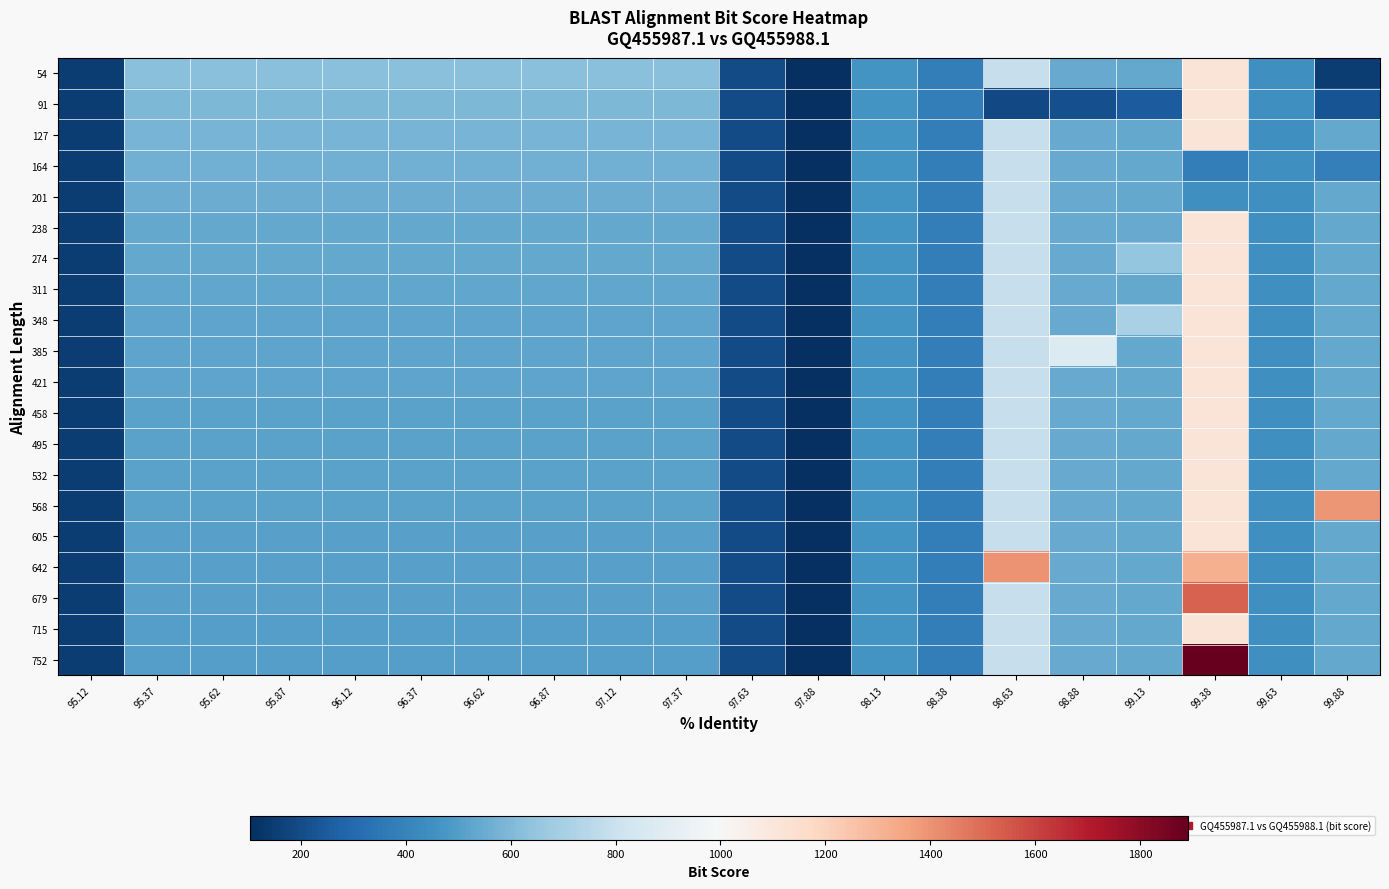

Reading left to right, transcribe all the data shown in this chart.

54: 95.12=144.0	95.37=620.8	95.62=620.8	95.87=620.8	96.12=620.8	96.37=620.8	96.62=620.8	96.87=620.8	97.12=620.8	97.37=620.8	97.63=194.0	97.88=102.0	98.13=459.0	98.38=381.0	98.63=793.5	98.88=543.0	99.13=540.8	99.38=1113.2	99.63=451.0	99.88=145.0
91: 95.12=144.0	95.37=597.2	95.62=597.2	95.87=597.2	96.12=597.2	96.37=597.2	96.62=597.2	96.87=597.2	97.12=597.2	97.37=597.2	97.63=194.0	97.88=102.0	98.13=459.0	98.38=381.0	98.63=188.0	98.88=211.0	99.13=254.0	99.38=1113.2	99.63=451.0	99.88=225.0
127: 95.12=144.0	95.37=580.6	95.62=580.6	95.87=580.6	96.12=580.6	96.37=580.6	96.62=580.6	96.87=580.6	97.12=580.6	97.37=580.6	97.63=194.0	97.88=102.0	98.13=459.0	98.38=381.0	98.63=793.5	98.88=543.0	99.13=540.8	99.38=1113.2	99.63=451.0	99.88=536.5
164: 95.12=144.0	95.37=565.7	95.62=565.7	95.87=565.7	96.12=565.7	96.37=565.7	96.62=565.7	96.87=565.7	97.12=565.7	97.37=565.7	97.63=194.0	97.88=102.0	98.13=459.0	98.38=381.0	98.63=793.5	98.88=543.0	99.13=540.8	99.38=380.0	99.63=451.0	99.88=382.0
201: 95.12=144.0	95.37=551.7	95.62=551.7	95.87=551.7	96.12=551.7	96.37=551.7	96.62=551.7	96.87=551.7	97.12=551.7	97.37=551.7	97.63=194.0	97.88=102.0	98.13=459.0	98.38=381.0	98.63=793.5	98.88=543.0	99.13=540.8	99.38=451.0	99.63=451.0	99.88=536.5
238: 95.12=144.0	95.37=541.0	95.62=541.0	95.87=541.0	96.12=541.0	96.37=541.0	96.62=541.0	96.87=541.0	97.12=541.0	97.37=541.0	97.63=194.0	97.88=102.0	98.13=459.0	98.38=381.0	98.63=793.5	98.88=543.0	99.13=545.0	99.38=1113.2	99.63=451.0	99.88=536.5
274: 95.12=144.0	95.37=535.7	95.62=535.7	95.87=535.7	96.12=535.7	96.37=535.7	96.62=535.7	96.87=535.7	97.12=535.7	97.37=535.7	97.63=194.0	97.88=102.0	98.13=459.0	98.38=381.0	98.63=793.5	98.88=543.0	99.13=654.0	99.38=1113.2	99.63=451.0	99.88=536.5
311: 95.12=144.0	95.37=531.3	95.62=531.3	95.87=531.3	96.12=531.3	96.37=531.3	96.62=531.3	96.87=531.3	97.12=531.3	97.37=531.3	97.63=194.0	97.88=102.0	98.13=459.0	98.38=381.0	98.63=793.5	98.88=543.0	99.13=540.8	99.38=1113.2	99.63=451.0	99.88=536.5
348: 95.12=144.0	95.37=527.8	95.62=527.8	95.87=527.8	96.12=527.8	96.37=527.8	96.62=527.8	96.87=527.8	97.12=527.8	97.37=527.8	97.63=194.0	97.88=102.0	98.13=459.0	98.38=381.0	98.63=793.5	98.88=543.0	99.13=710.0	99.38=1113.2	99.63=451.0	99.88=536.5
385: 95.12=144.0	95.37=524.8	95.62=524.8	95.87=524.8	96.12=524.8	96.37=524.8	96.62=524.8	96.87=524.8	97.12=524.8	97.37=524.8	97.63=194.0	97.88=102.0	98.13=459.0	98.38=381.0	98.63=793.5	98.88=875.0	99.13=540.8	99.38=1113.2	99.63=451.0	99.88=536.5
421: 95.12=144.0	95.37=522.3	95.62=522.3	95.87=522.3	96.12=522.3	96.37=522.3	96.62=522.3	96.87=522.3	97.12=522.3	97.37=522.3	97.63=194.0	97.88=102.0	98.13=459.0	98.38=381.0	98.63=793.5	98.88=543.0	99.13=540.8	99.38=1113.2	99.63=451.0	99.88=536.5
458: 95.12=144.0	95.37=520.1	95.62=520.1	95.87=520.1	96.12=520.1	96.37=520.1	96.62=520.1	96.87=520.1	97.12=520.1	97.37=520.1	97.63=194.0	97.88=102.0	98.13=459.0	98.38=381.0	98.63=793.5	98.88=543.0	99.13=540.8	99.38=1113.2	99.63=451.0	99.88=536.5
495: 95.12=144.0	95.37=518.2	95.62=518.2	95.87=518.2	96.12=518.2	96.37=518.2	96.62=518.2	96.87=518.2	97.12=518.2	97.37=518.2	97.63=194.0	97.88=102.0	98.13=459.0	98.38=381.0	98.63=793.5	98.88=543.0	99.13=540.8	99.38=1113.2	99.63=451.0	99.88=536.5
532: 95.12=144.0	95.37=516.6	95.62=516.6	95.87=516.6	96.12=516.6	96.37=516.6	96.62=516.6	96.87=516.6	97.12=516.6	97.37=516.6	97.63=194.0	97.88=102.0	98.13=459.0	98.38=381.0	98.63=793.5	98.88=543.0	99.13=540.8	99.38=1113.2	99.63=451.0	99.88=536.5
568: 95.12=144.0	95.37=515.1	95.62=515.1	95.87=515.1	96.12=515.1	96.37=515.1	96.62=515.1	96.87=515.1	97.12=515.1	97.37=515.1	97.63=194.0	97.88=102.0	98.13=459.0	98.38=381.0	98.63=793.5	98.88=543.0	99.13=540.8	99.38=1113.2	99.63=451.0	99.88=1394.0
605: 95.12=144.0	95.37=513.7	95.62=513.7	95.87=513.7	96.12=513.7	96.37=513.7	96.62=513.7	96.87=513.7	97.12=513.7	97.37=513.7	97.63=194.0	97.88=102.0	98.13=459.0	98.38=381.0	98.63=793.5	98.88=543.0	99.13=540.8	99.38=1113.2	99.63=451.0	99.88=536.5
642: 95.12=144.0	95.37=512.5	95.62=512.5	95.87=512.5	96.12=512.5	96.37=512.5	96.62=512.5	96.87=512.5	97.12=512.5	97.37=512.5	97.63=194.0	97.88=102.0	98.13=459.0	98.38=381.0	98.63=1399.0	98.88=543.0	99.13=540.8	99.38=1317.0	99.63=451.0	99.88=536.5
679: 95.12=144.0	95.37=508.8	95.62=508.8	95.87=508.8	96.12=508.8	96.37=508.8	96.62=508.8	96.87=508.8	97.12=508.8	97.37=508.8	97.63=194.0	97.88=102.0	98.13=459.0	98.38=381.0	98.63=793.5	98.88=543.0	99.13=540.8	99.38=1526.0	99.63=451.0	99.88=536.5
715: 95.12=144.0	95.37=506.2	95.62=506.2	95.87=506.2	96.12=506.2	96.37=506.2	96.62=506.2	96.87=506.2	97.12=506.2	97.37=506.2	97.63=194.0	97.88=102.0	98.13=459.0	98.38=381.0	98.63=793.5	98.88=543.0	99.13=540.8	99.38=1113.2	99.63=451.0	99.88=536.5
752: 95.12=144.0	95.37=505.4	95.62=505.4	95.87=505.4	96.12=505.4	96.37=505.4	96.62=505.4	96.87=505.4	97.12=505.4	97.37=505.4	97.63=194.0	97.88=102.0	98.13=459.0	98.38=381.0	98.63=793.5	98.88=543.0	99.13=540.8	99.38=1892.0	99.63=451.0	99.88=536.5